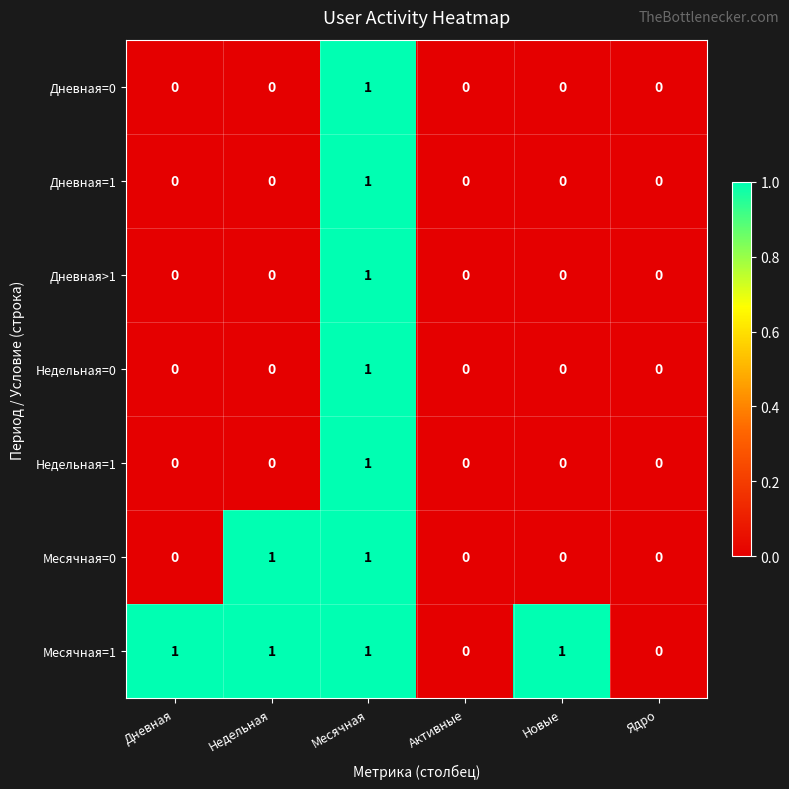

Which series has the largest total across all categories?

Месячная=1